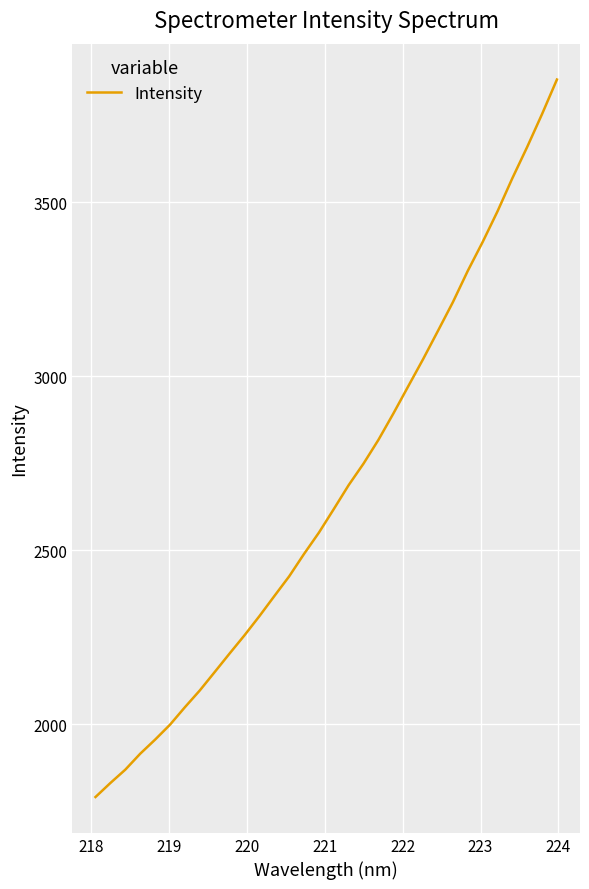

Reading left to right, what are all the values shown in this chart?

1791.0	1831.3	1869.6	1915.4	1955.9	1998.8	2049.0	2097.2	2150.1	2203.3	2255.7	2310.6	2368.1	2425.0	2489.5	2550.8	2618.5	2687.3	2749.3	2817.4	2892.8	2971.1	3049.2	3130.5	3212.7	3302.5	3385.4	3473.6	3568.9	3658.9	3753.5	3852.7